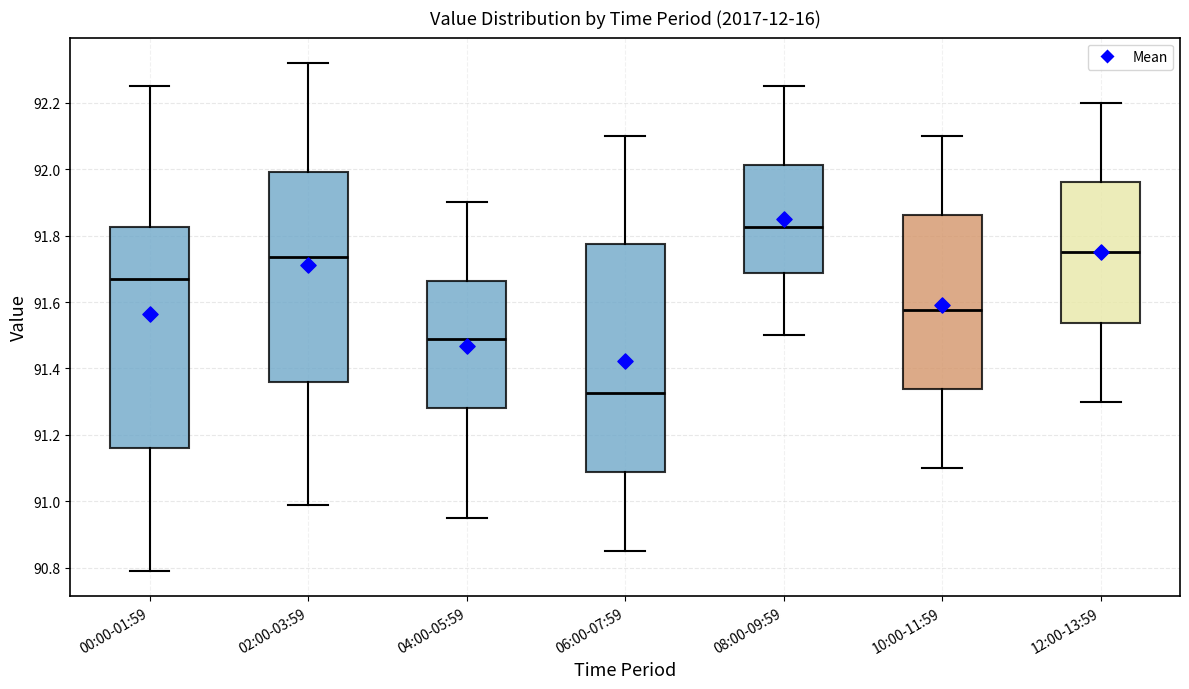

Which box is the tallest, from its lower edge to its upper edge?

06:00-07:59